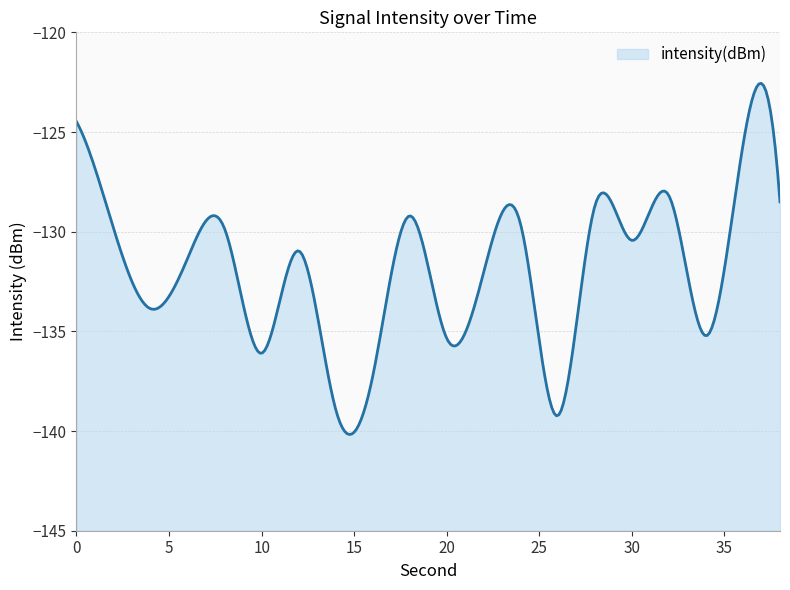

List the labels in order of value, smallest first.

26, 14, 16, 10, 20, 34, 4, 22, 6, 12, 30, 8, 2, 24, 18, 28, 38, 32, 36, 0